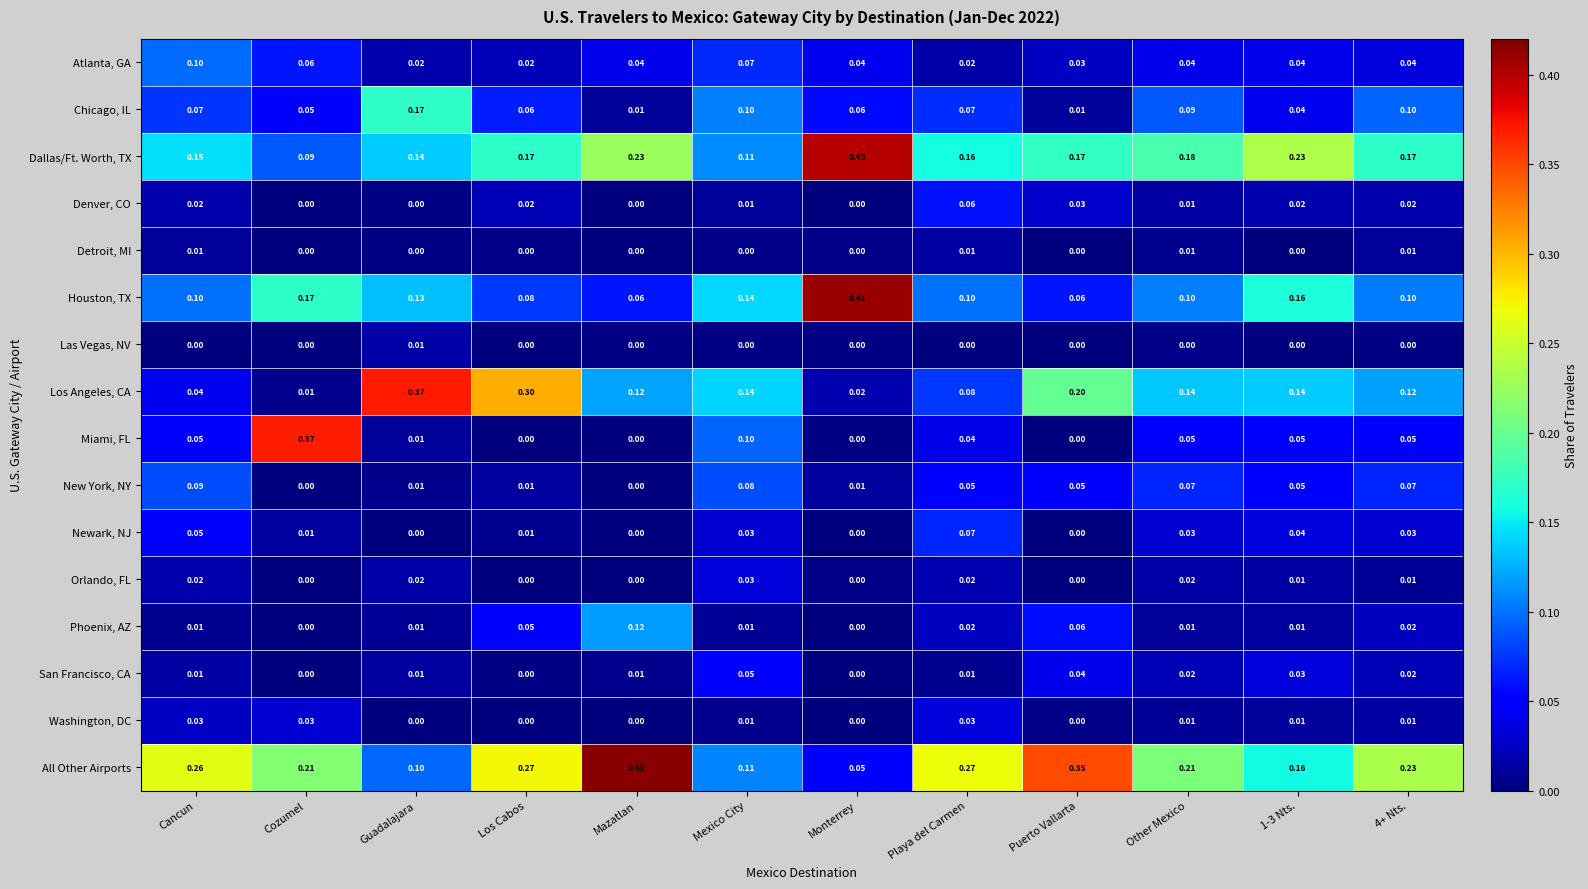

Is the value of All Other Airports at Los Cabos greater than the value of Washington, DC at Puerto Vallarta?

Yes